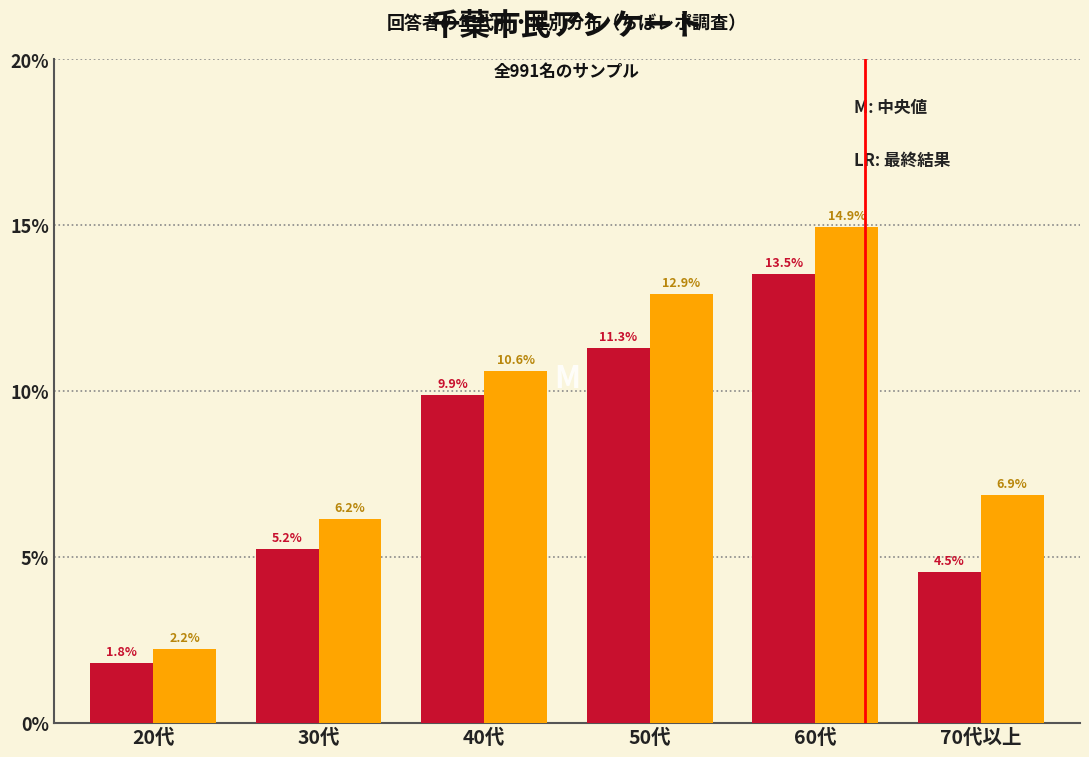

At which category does the chart reach its minimum across all series?

20代